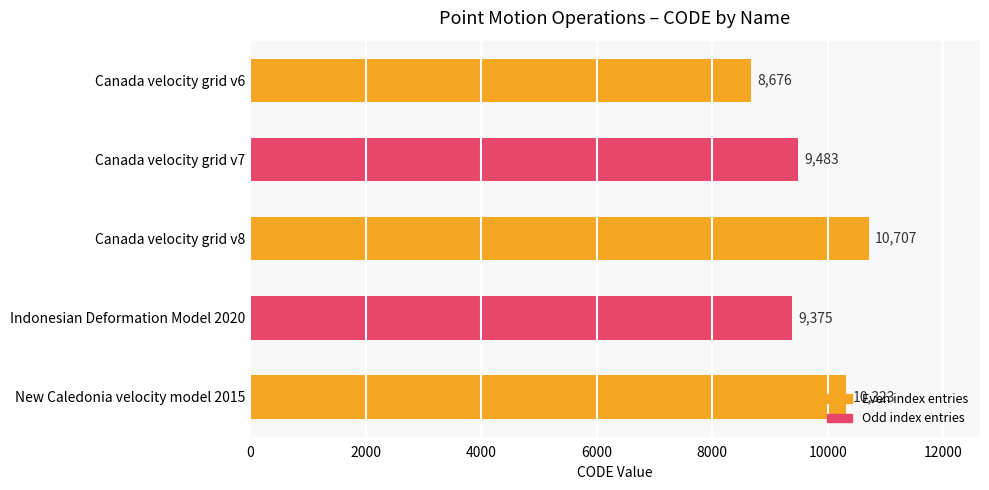

What is the sum of all values?

48564